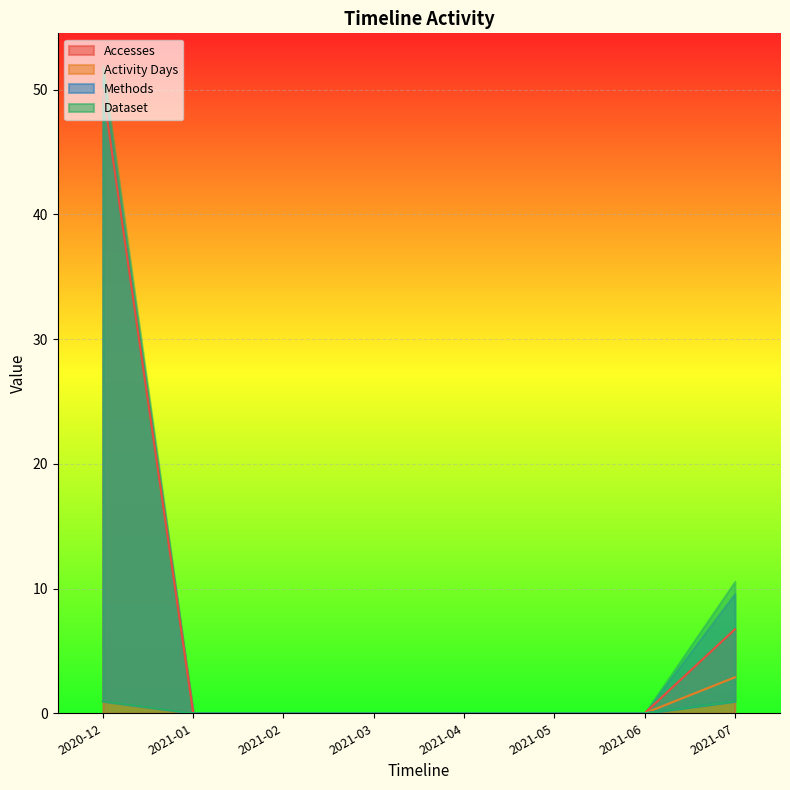

Which category has the highest value across all series?

2020-12